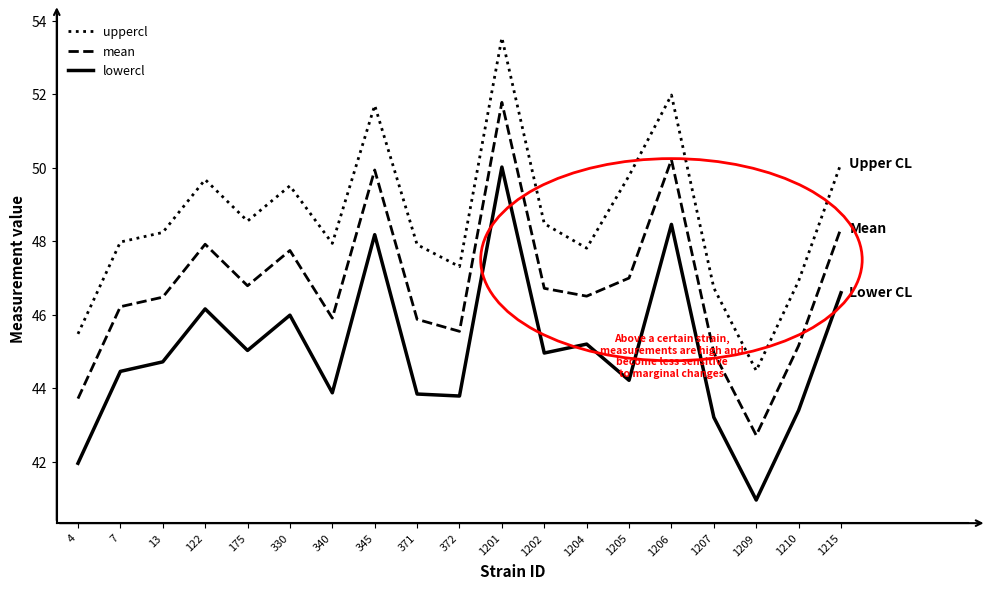

Which series has the largest total across all categories?

uppercl